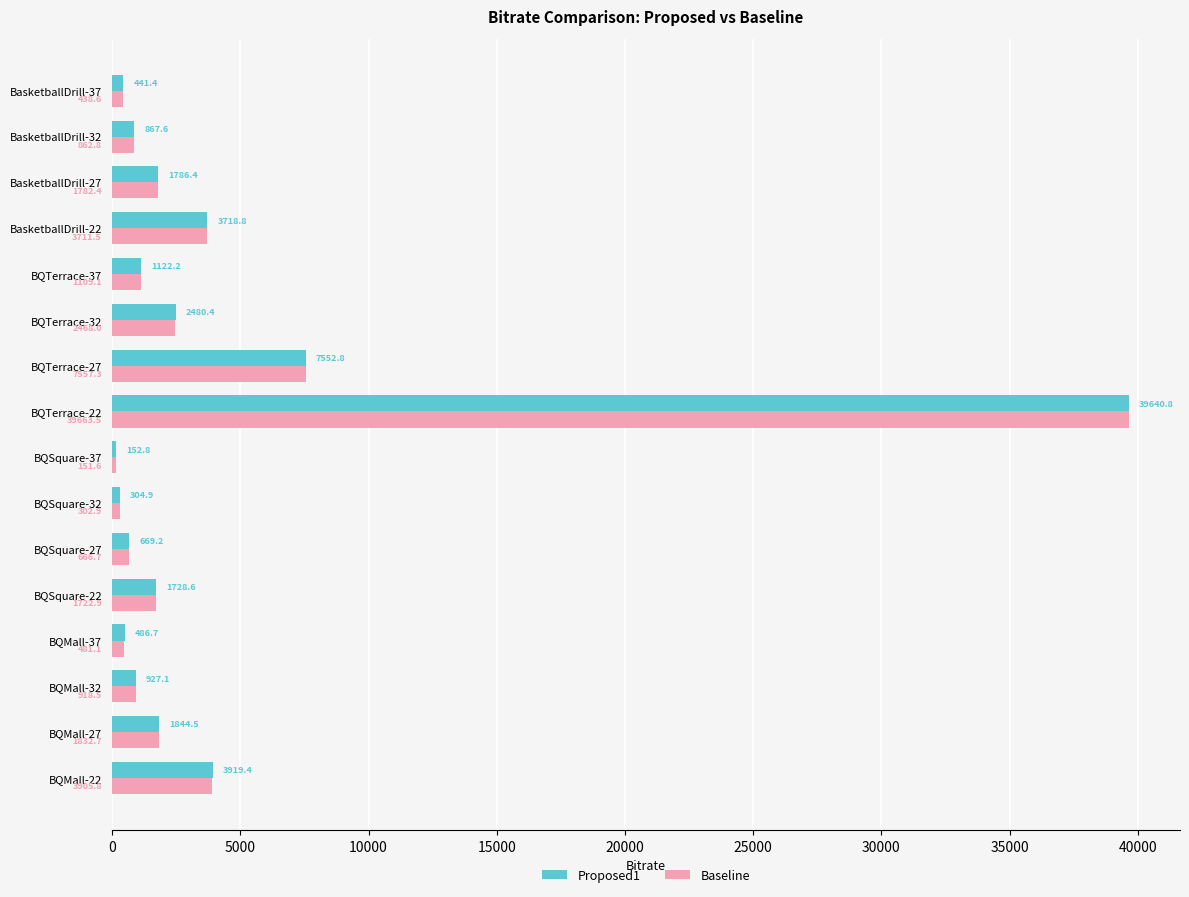

The value of Proposed1 at BQTerrace-27 is 12362.8. True or false?

False